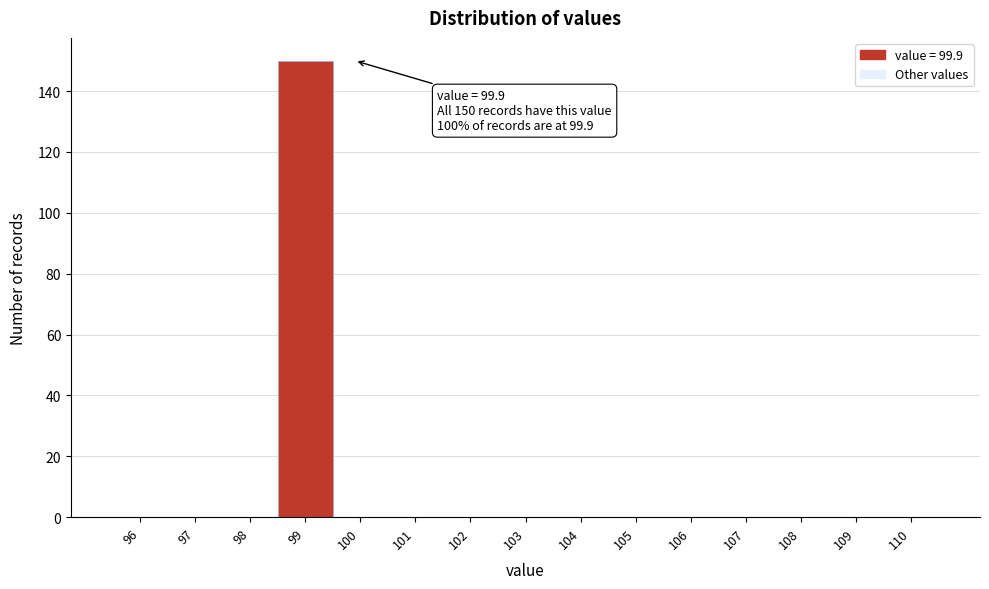

Reading right to left, extract all data points from this chart.

110=0	109=0	108=0	107=0	106=0	105=0	104=0	103=0	102=0	101=0	100=0	99=150	98=0	97=0	96=0